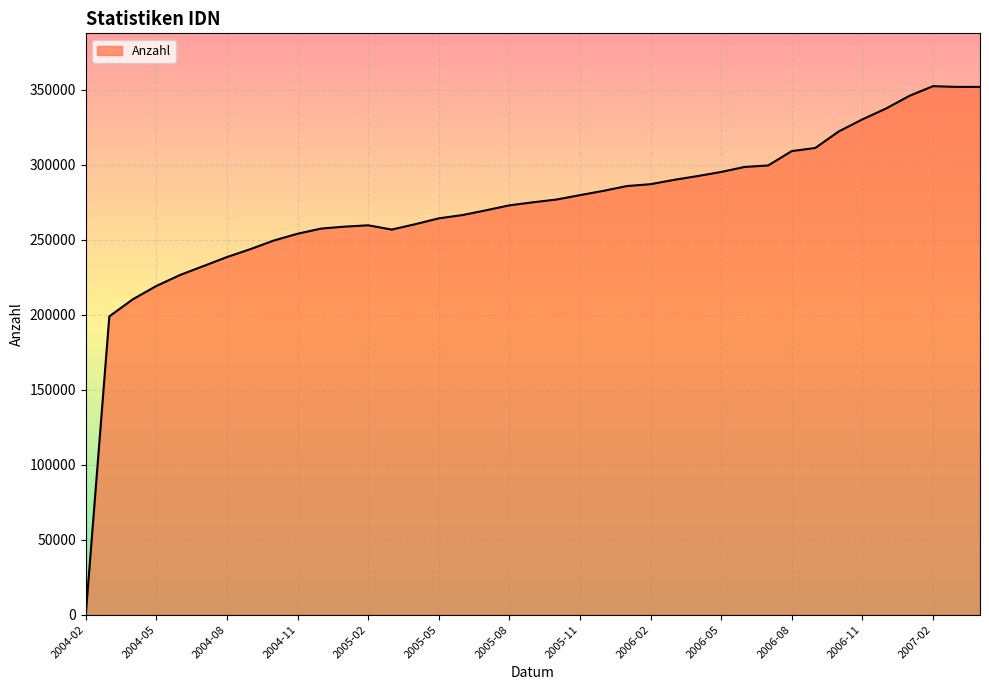

What is the maximum value shown in the chart?

352284